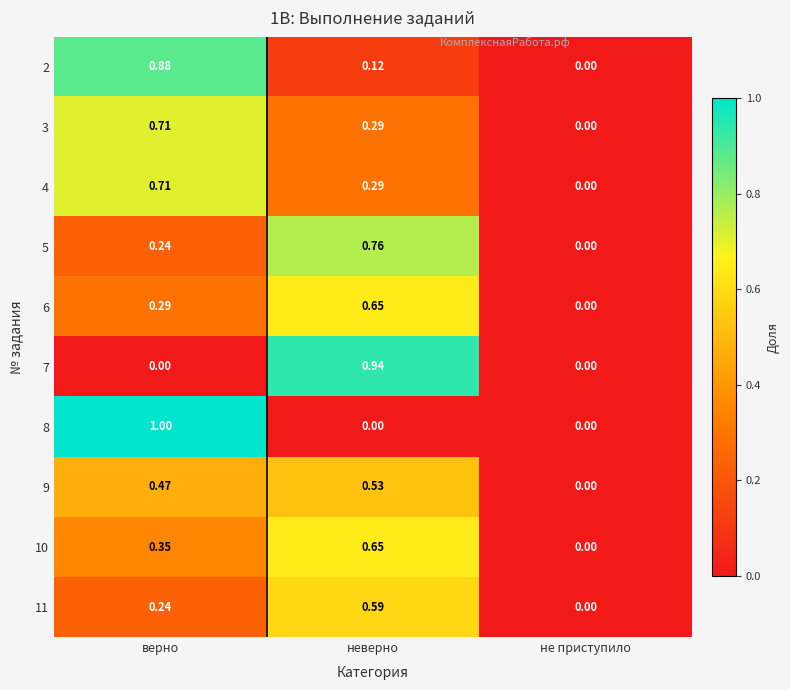

At which category is the sum across all series the highest?

верно